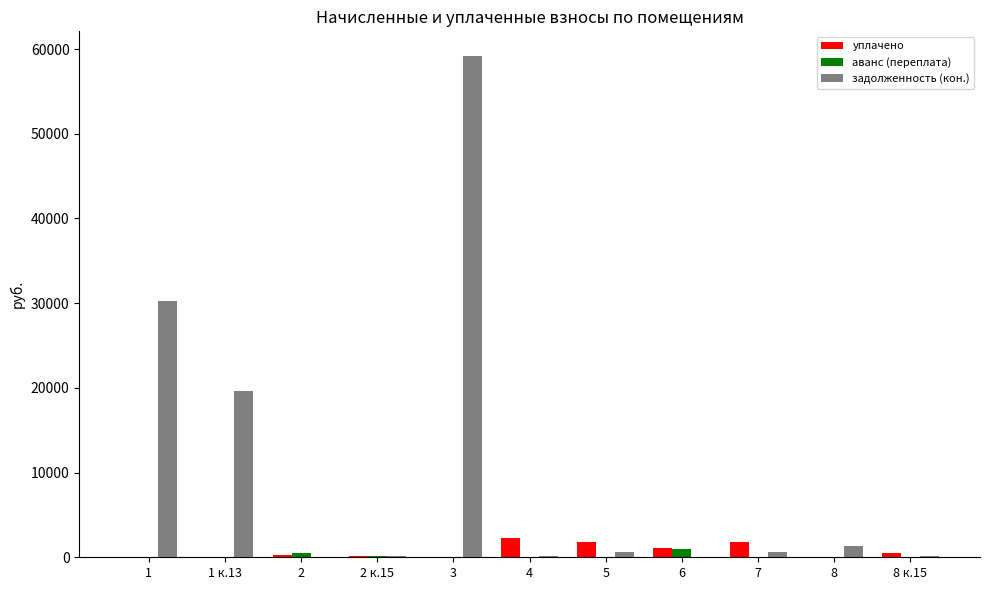

Where does the задолженность (кон.) series first go above 637?

1